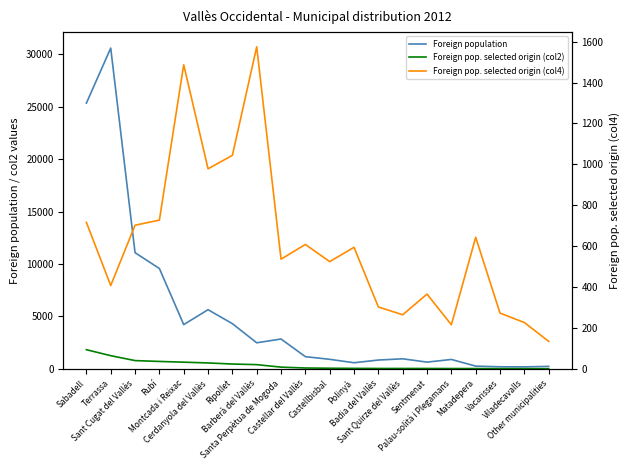

Is it true that Foreign pop. selected origin (col4) equals 1046 at Barberà del Vallès?

False